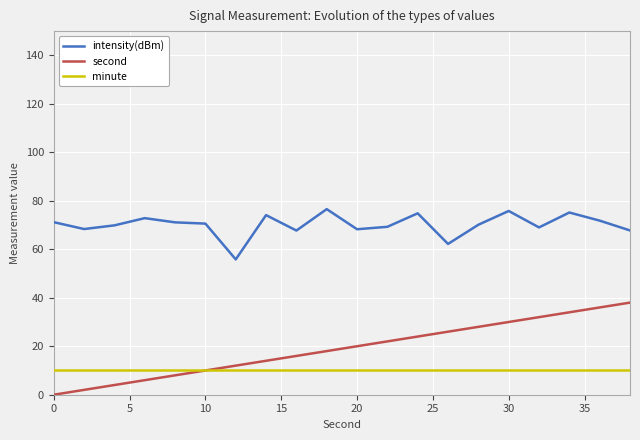

What is the highest value of the intensity(dBm) series?

76.6